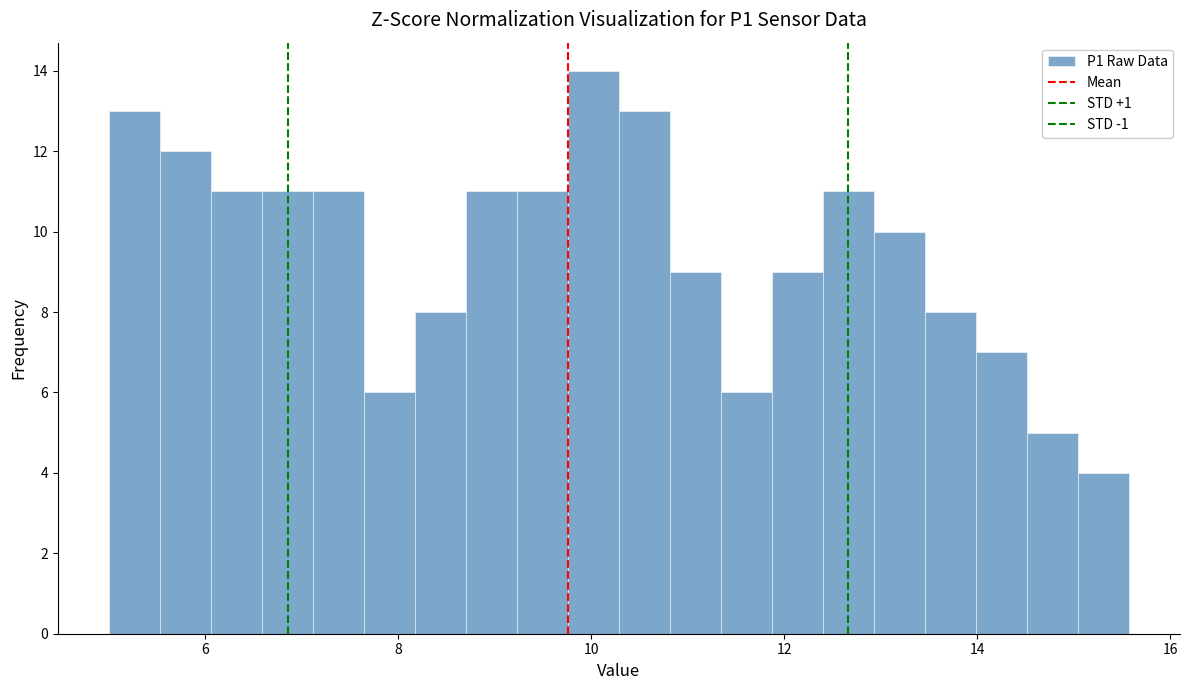

Around what value on the x-axis is the tallest bar? Give the approximate position of its centre, as read against the axis.

10.0